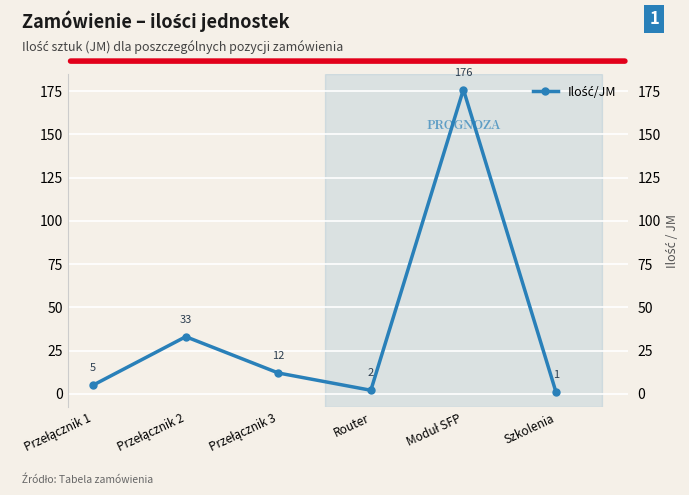

At which label does the data first exceed 12?

Przełącznik 2